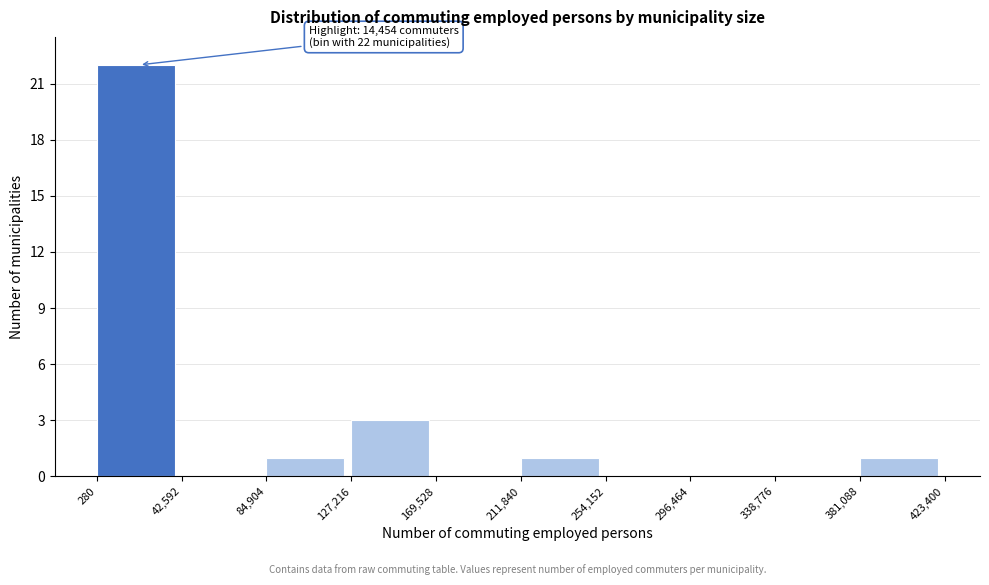

Which range on the x-axis has the tallest bar?

280 to 42,592